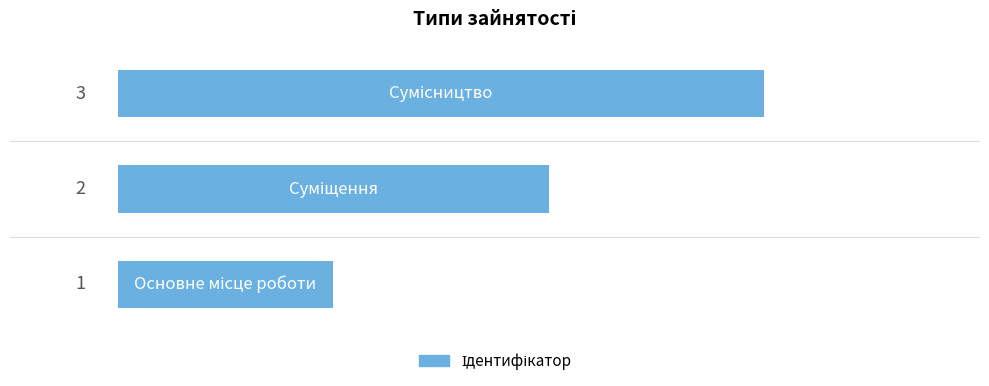

What is the sum of all values?

6